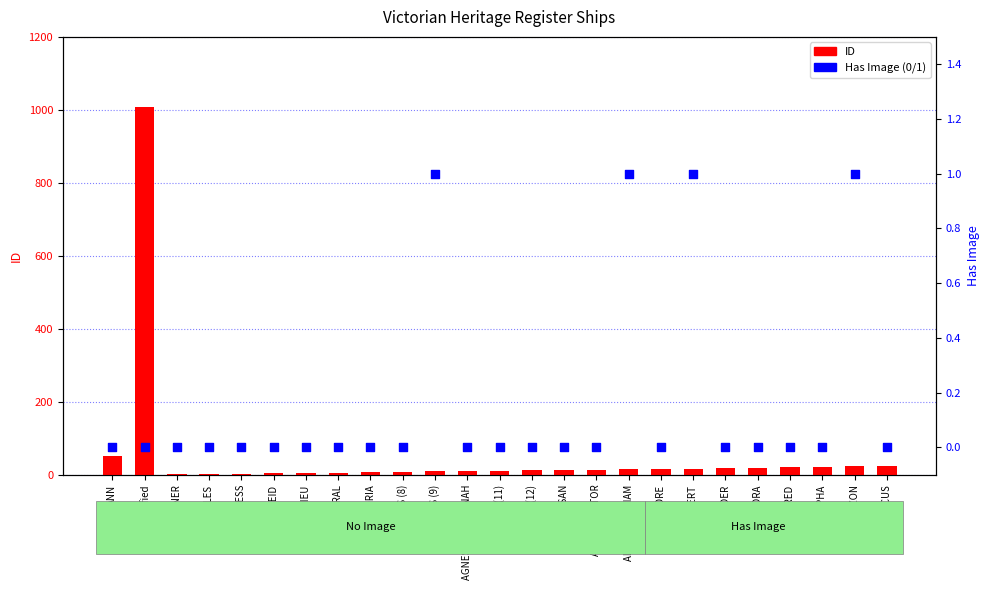

Is the value of ID at ADA BURGESS greater than the value of Has Image (0/1) at ADELHEID?

Yes